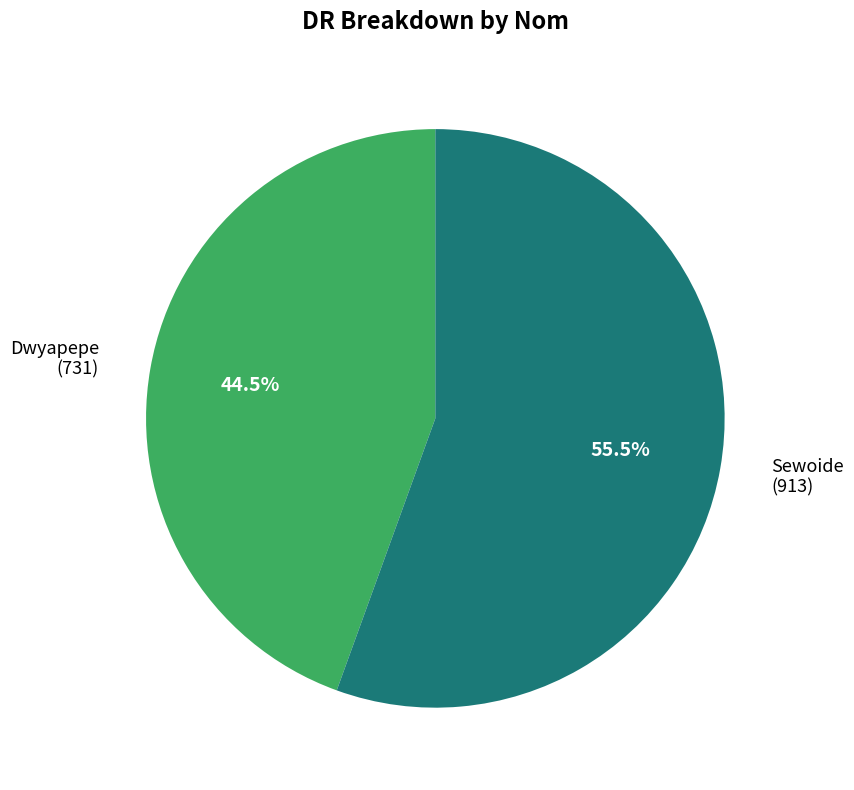

To the nearest percent, what is the difference between the Sewoide and Dwyapepe slice percentages?

11%